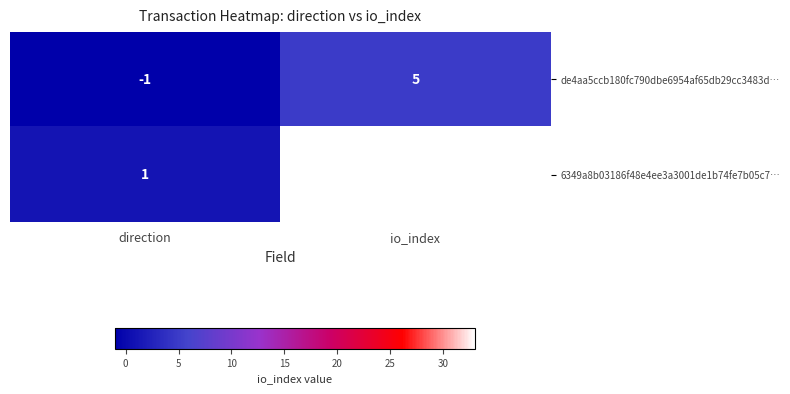

True or false: de4aa5ccb180fc790dbe6954af65db29cc3483d… has a value of 5 at io_index.

True